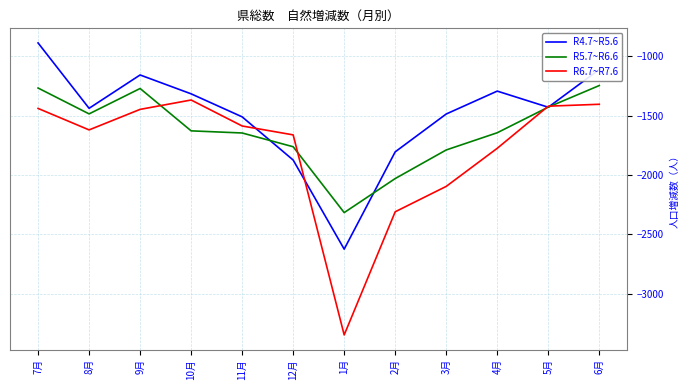

At which category is the sum across all series the highest?

7月